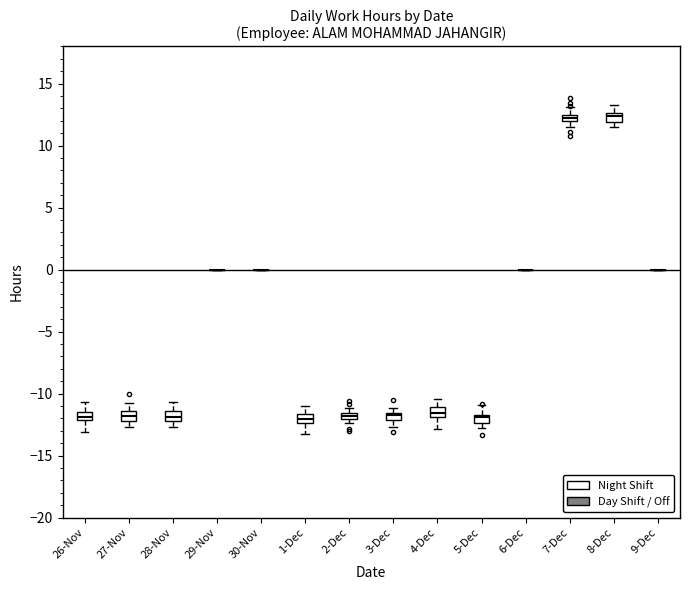

Where is the upper edge of the box for 5-Dec on the y-axis? The values are not printed on the chart, so give them approximately, as read against the axis.

-11.5